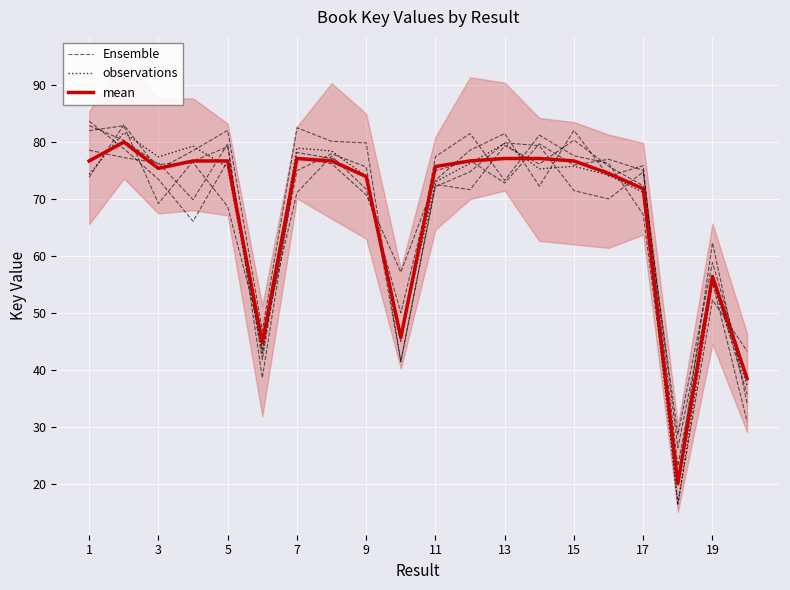

Reading right to left, transcribe all the data shown in this chart.

Ensemble: 34.1	62.3	20.5	67.3	76.3	77.6	81.2	73.3	81.5	77.4	45.0	74.0	77.1	78.2	41.8	79.2	76.7	69.2	82.9	82.0
observations: 37.3	55.4	16.4	71.2	74.2	75.7	75.3	79.8	76.3	73.0	45.7	74.0	78.4	78.9	42.7	75.6	79.3	77.4	81.7	74.3
mean: 38.4	56.4	20.0	71.8	74.5	76.7	77.1	77.1	76.7	75.7	45.7	74.0	76.7	77.1	44.7	76.7	76.7	75.4	80.0	76.7